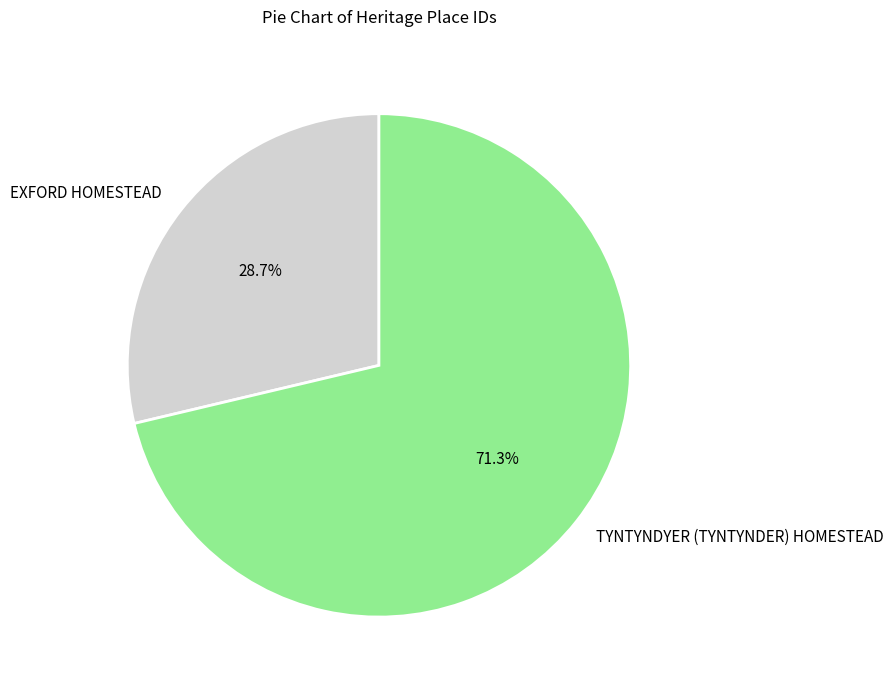

Which slice is the smallest?

EXFORD HOMESTEAD